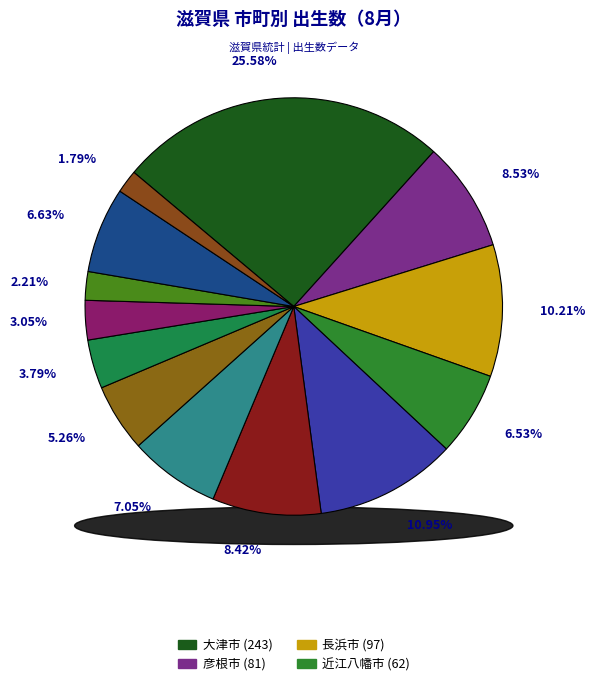

Does 栗東市 account for over 50% of the chart?

No